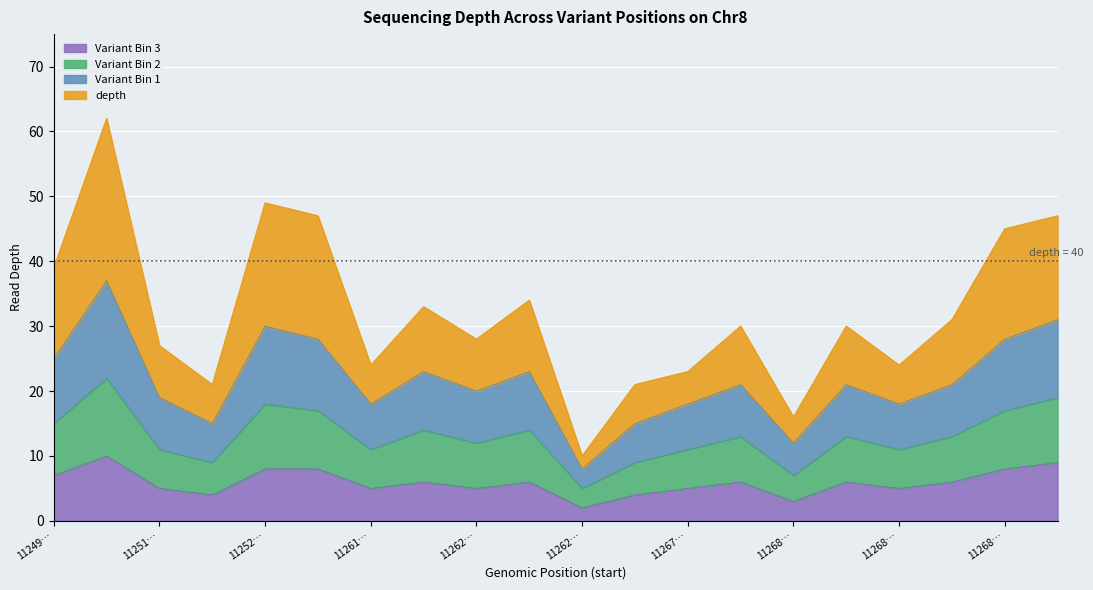

In variant_bin3, how many points are lower than both neighbors (excluding endpoints)?

6